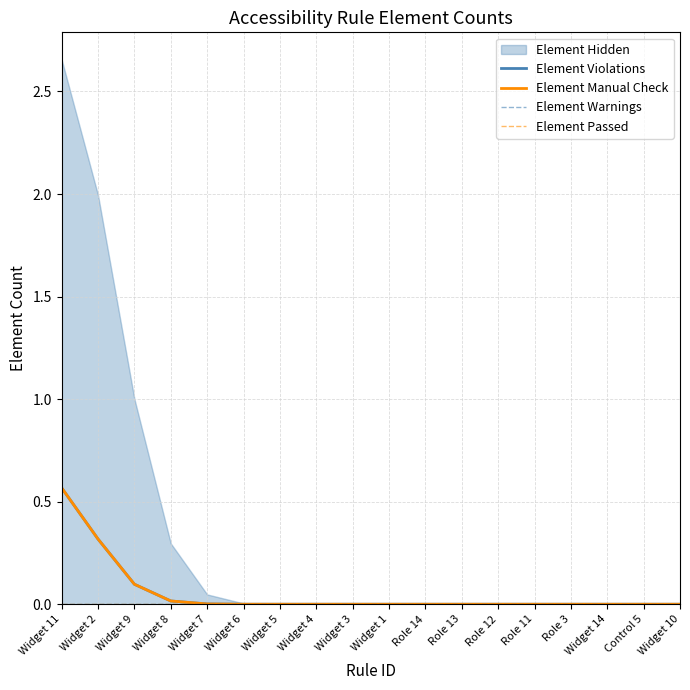

At which category is the sum across all series the highest?

Widget 11